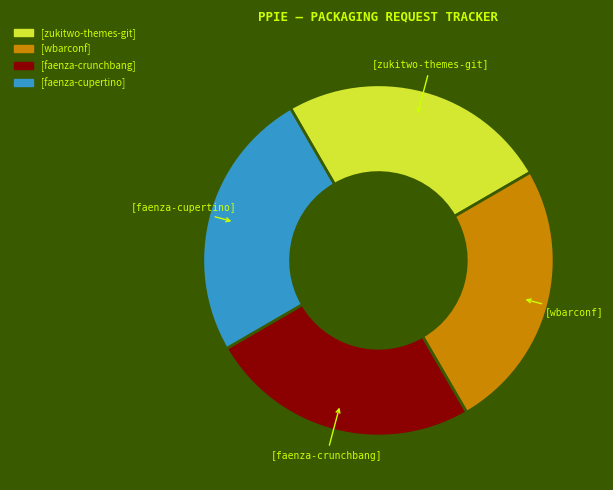

Approximately how many times larger is the value at [faenza-crunchbang] compared to [faenza-cupertino]?

1.0